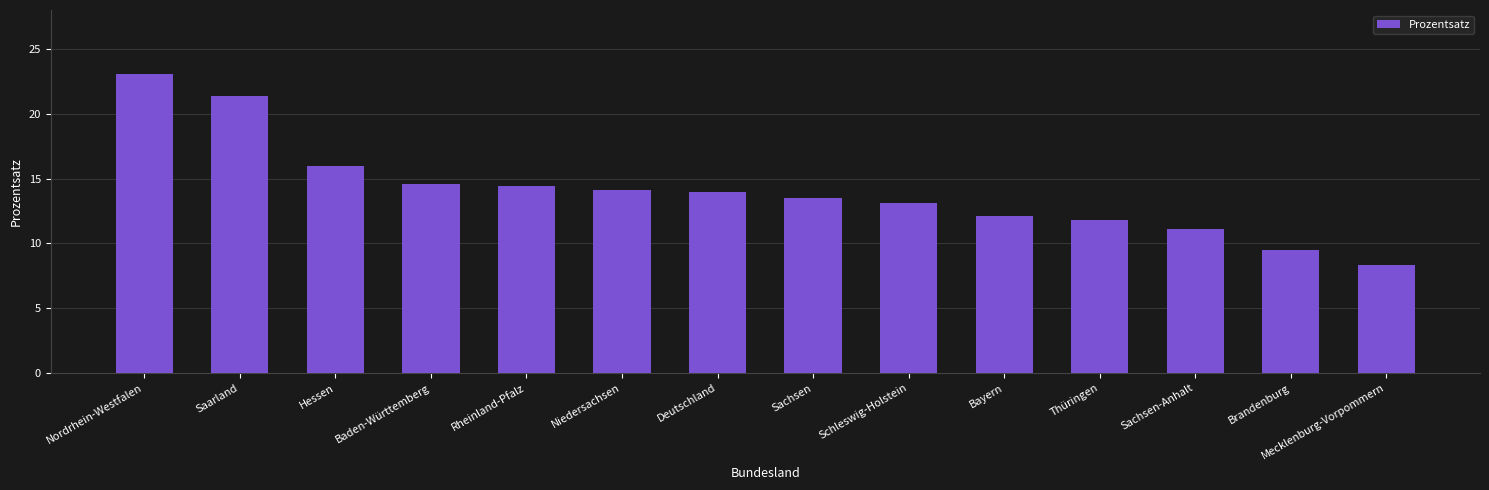

What is the ratio of the value at Saarland to the value at Deutschland?

1.5